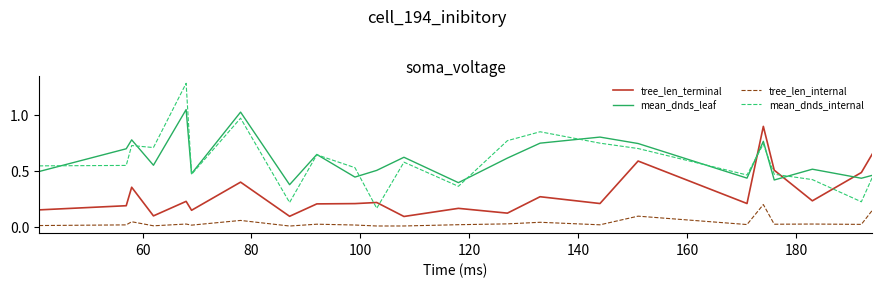

True or false: tree_len_internal and tree_len_terminal intersect in this chart.

False